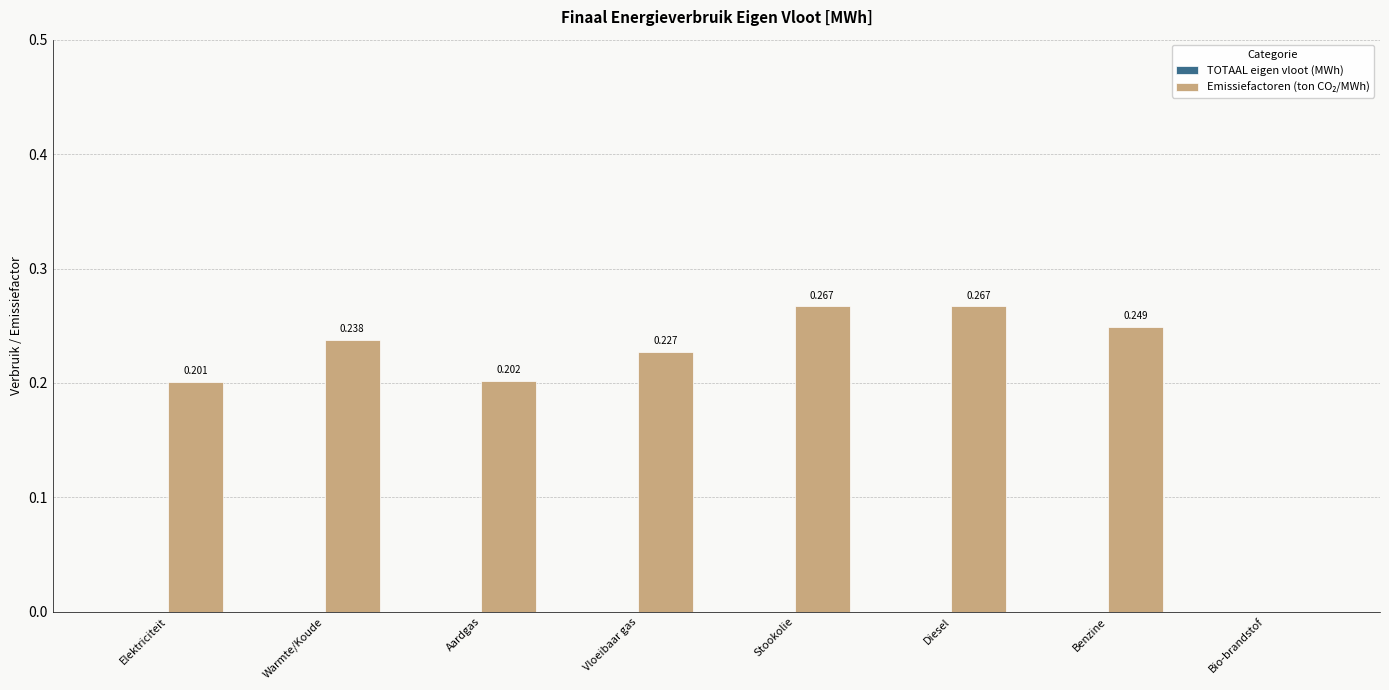

At which label is the value closest to 0?

Bio-brandstof